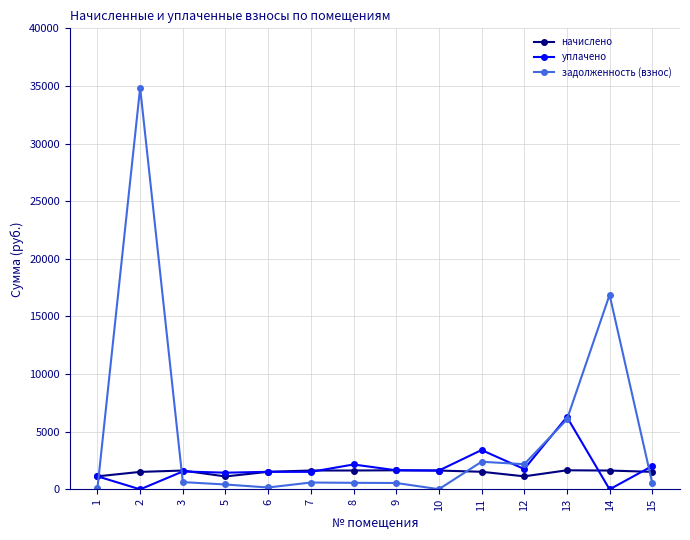

Which series ends up on top after the final intersection of начислено and задолженность (взнос)?

начислено